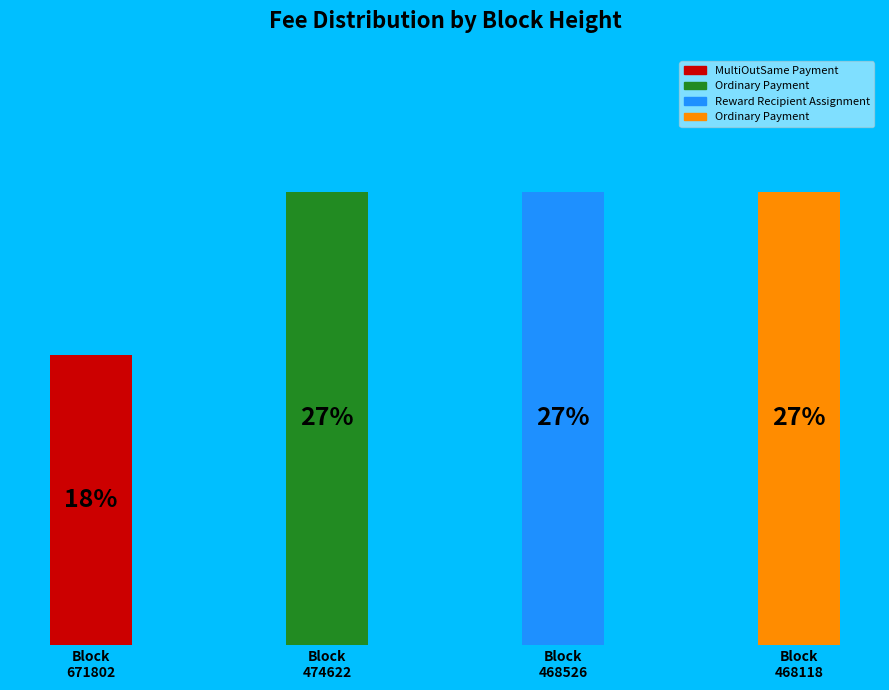

The 671802 slice represents 25% of the pie. True or false?

False